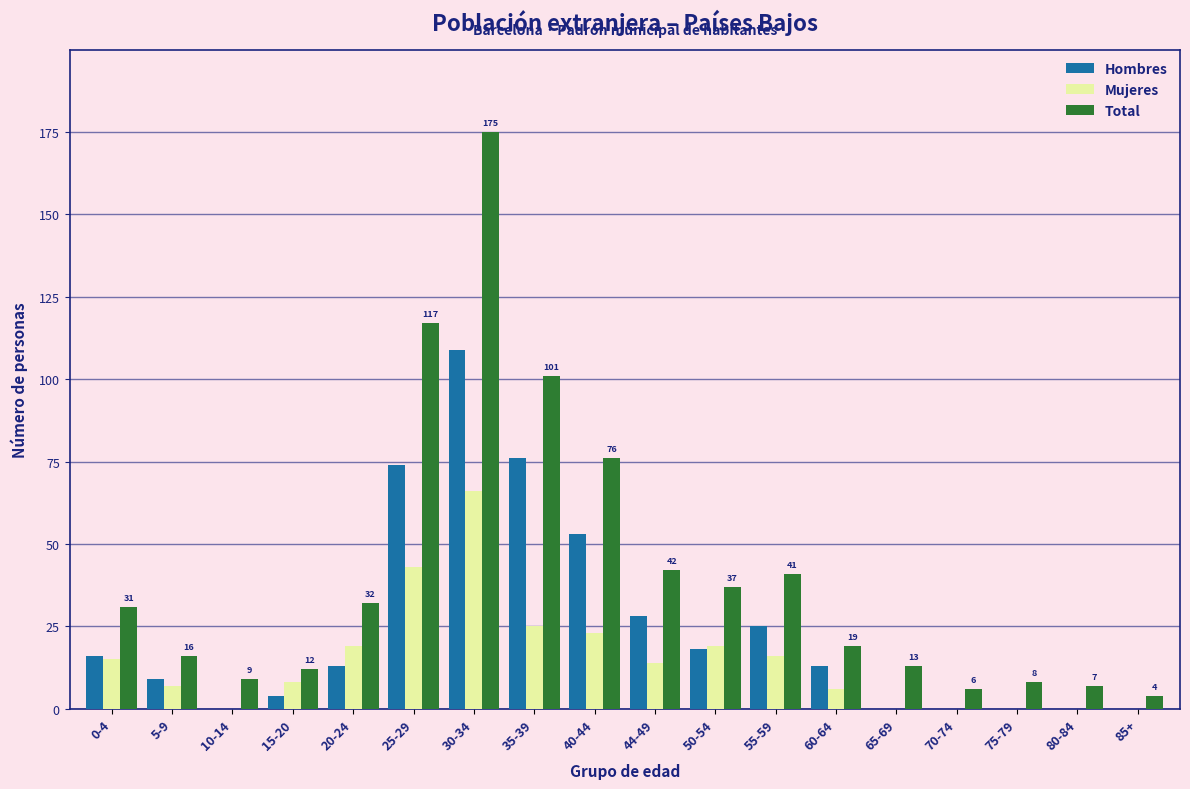

What is the maximum value shown in the chart?

175